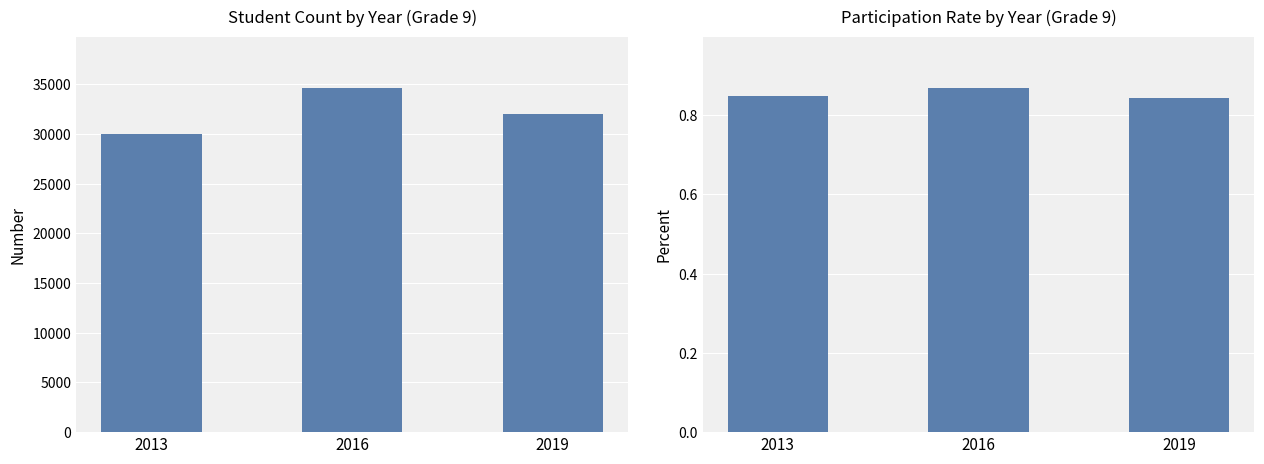

What is the total value across all series at 2013?

30000.8